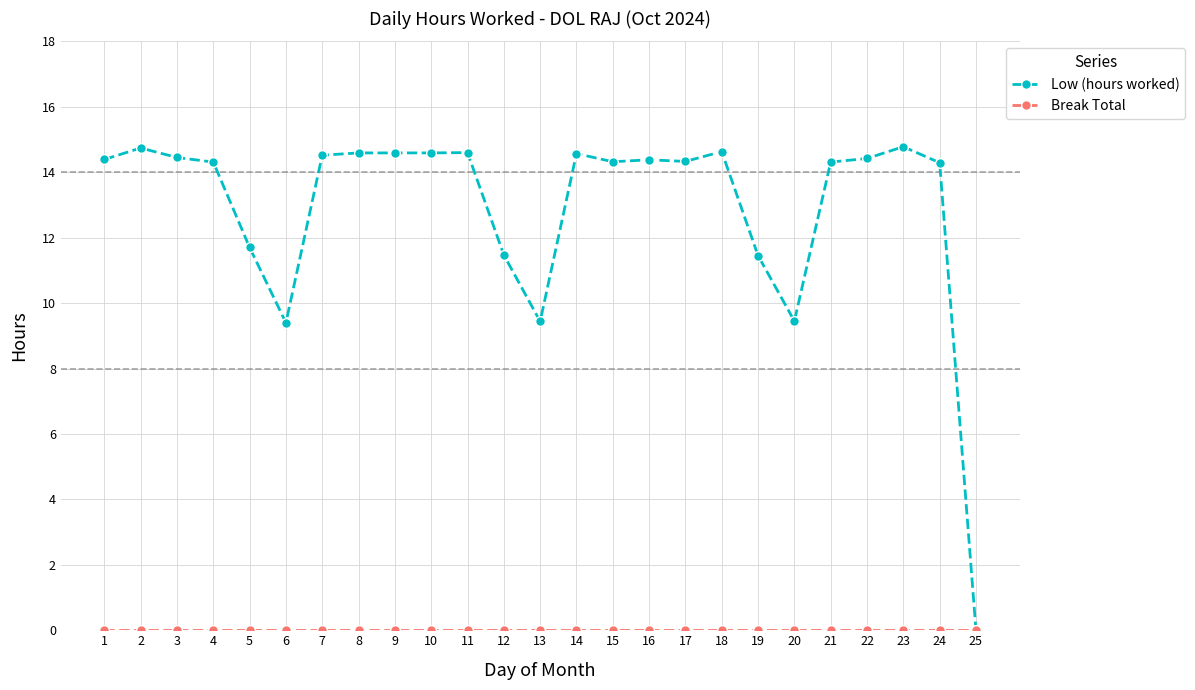

What is the maximum value for Low (hours worked)?

14.8